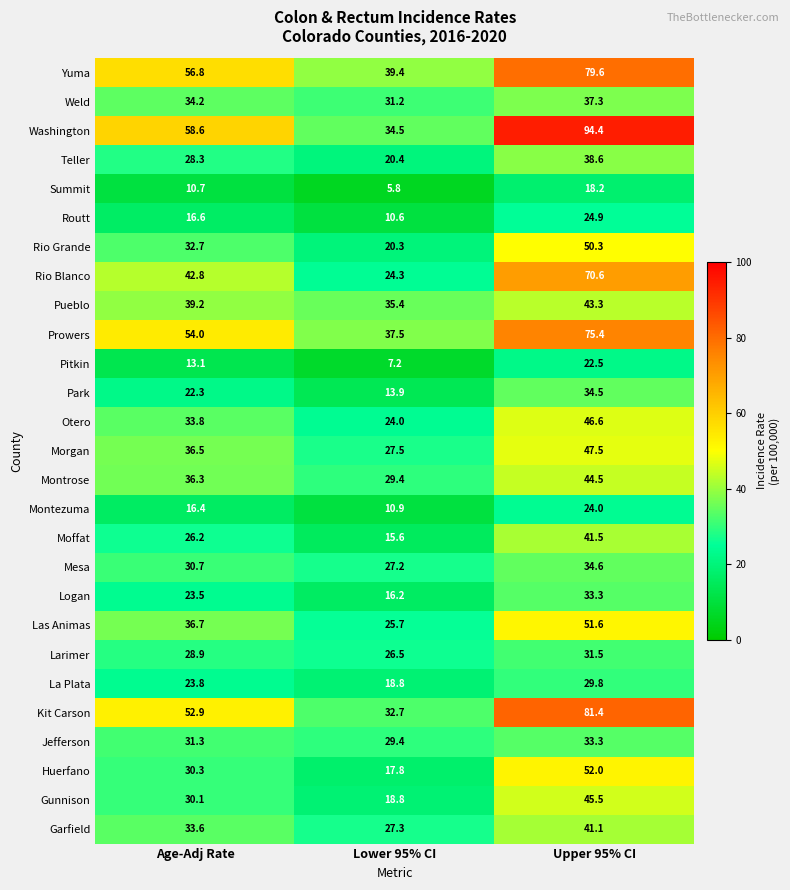

The La Plata series shows 34.7 at Age-Adj Rate. True or false?

False